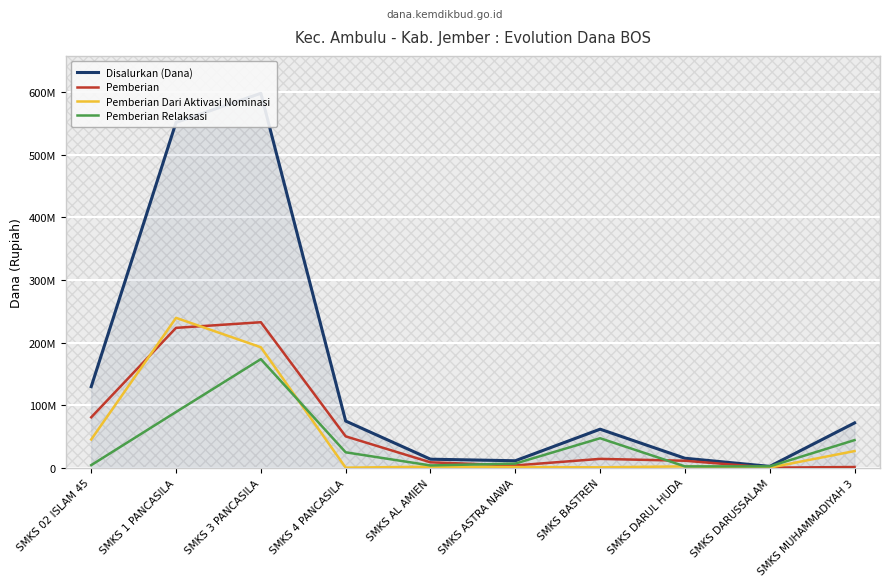

What is the spread (max minus min) of values at SMKS 3 PANCASILA?

425000000